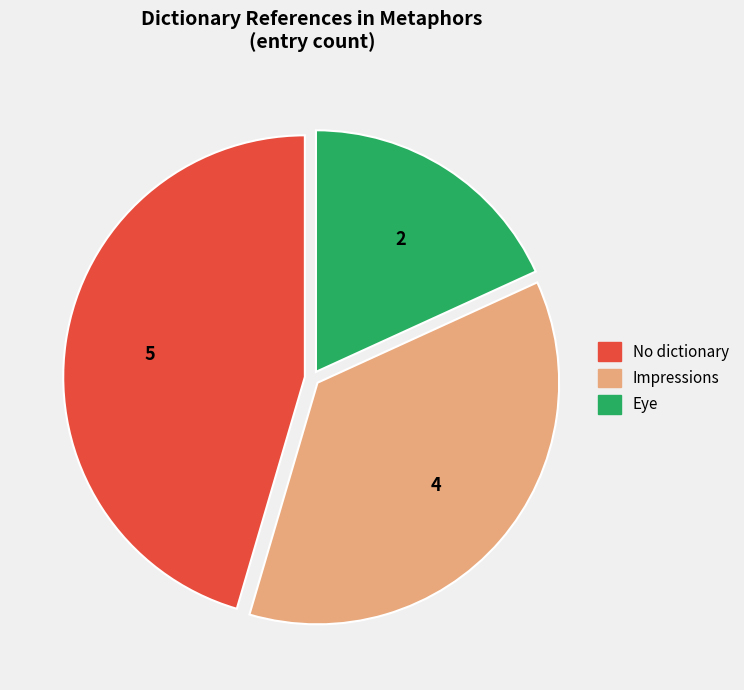

Combined, do Impressions and No dictionary account for over 50%?

Yes